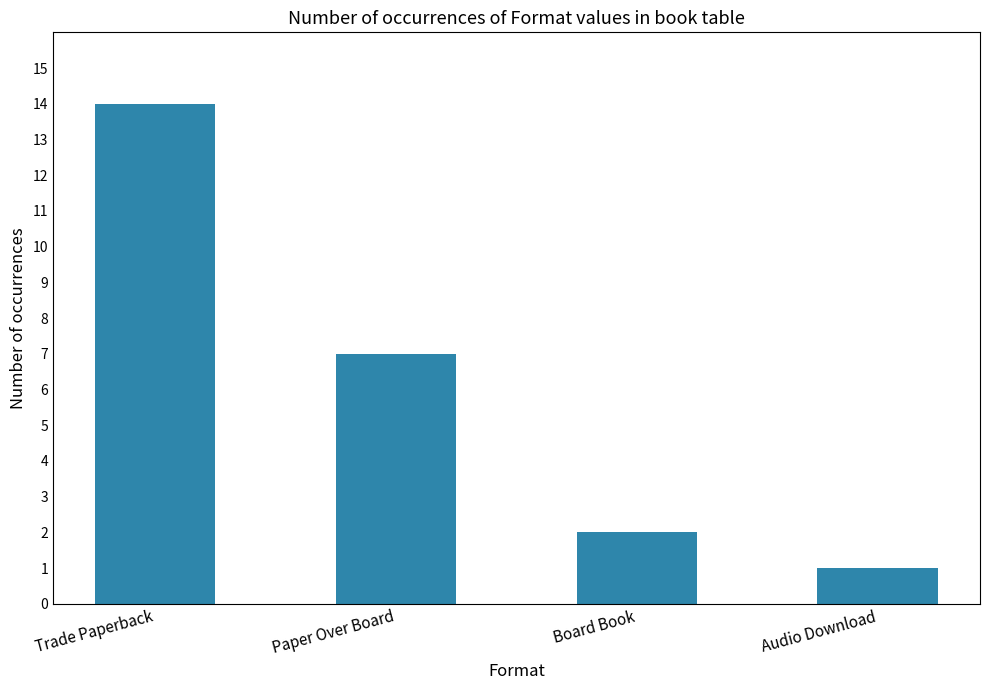

What position from the left is Paper Over Board?

2